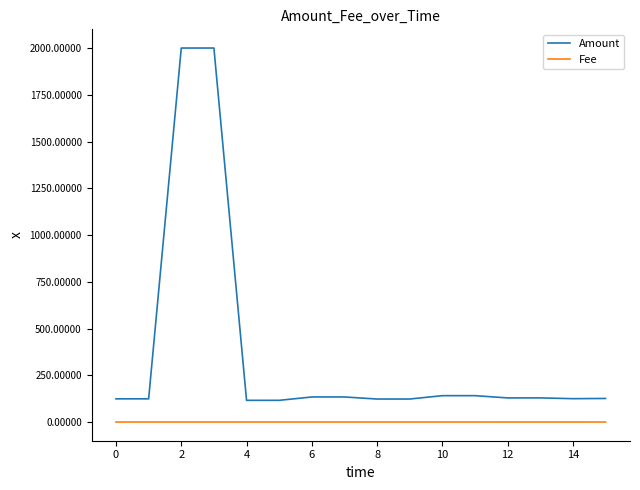

List the series in order of their overall mean, highest first.

Amount, Fee